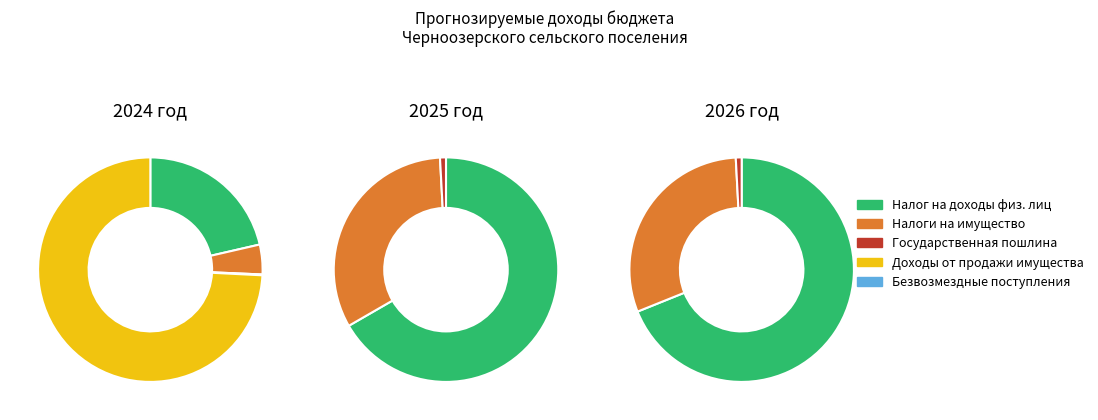

What is the difference between the highest and lowest values at 2024 год?

312.0